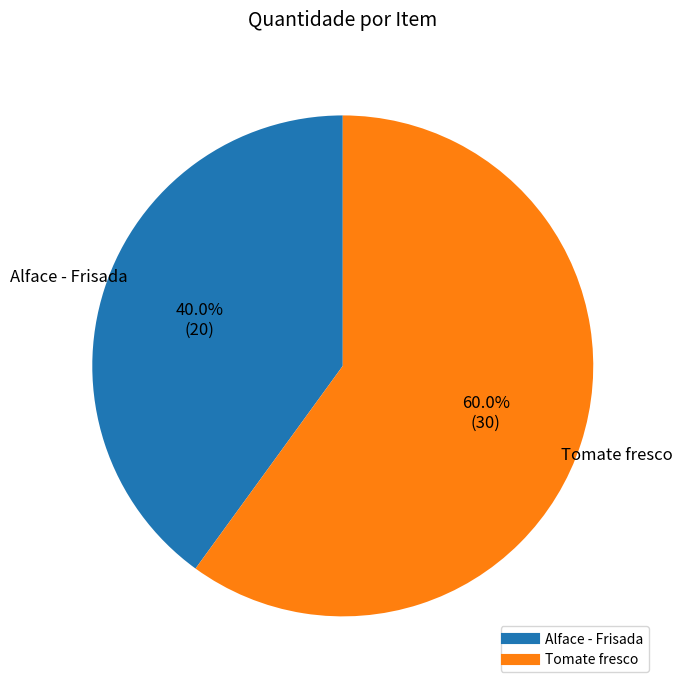

What percentage is the Alface - Frisada slice, to the nearest percent?

40%